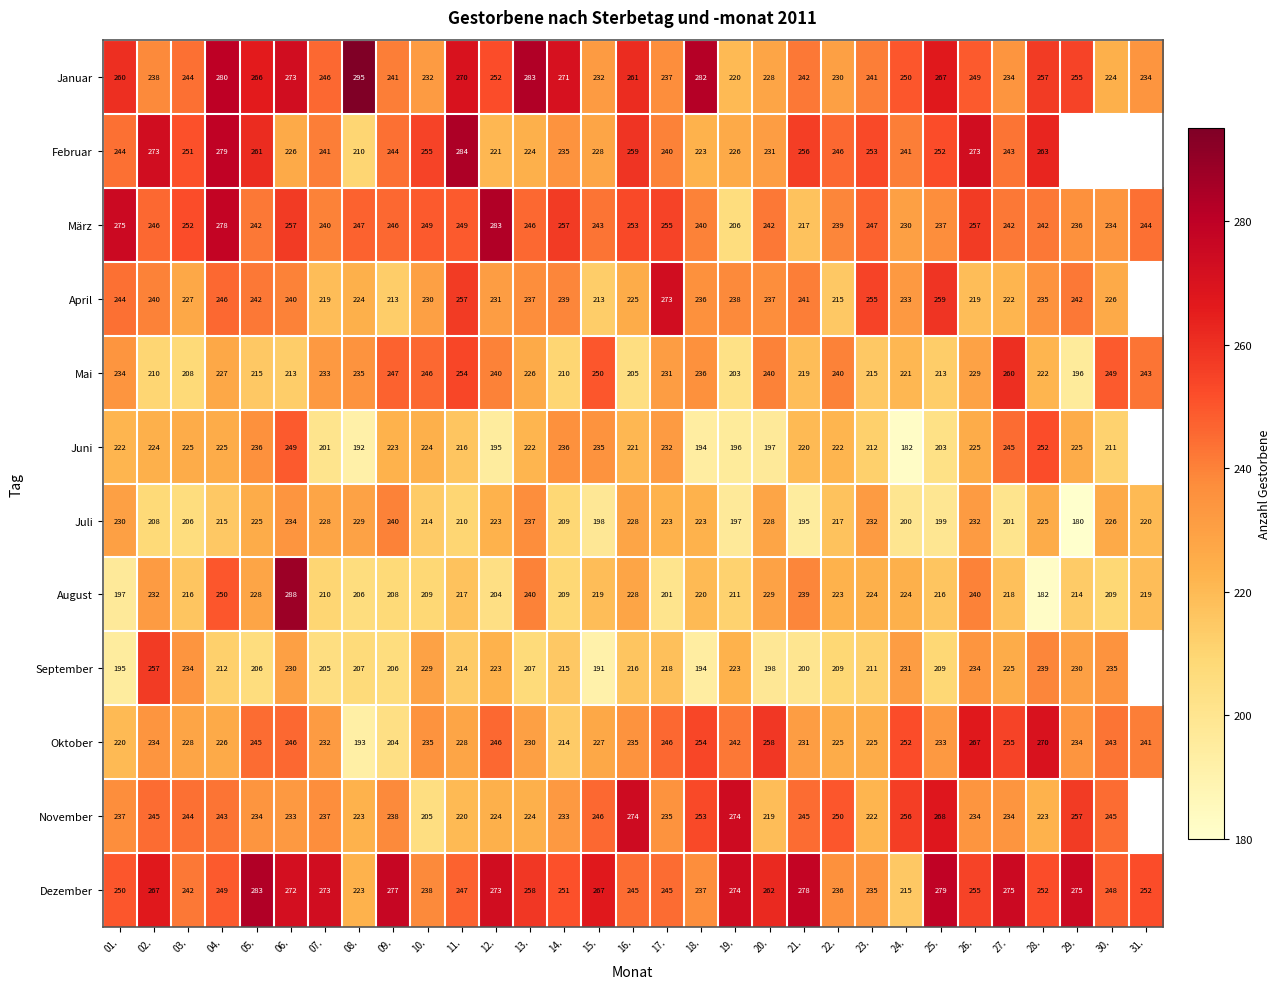

At which category does the chart reach its minimum across all series?

29.